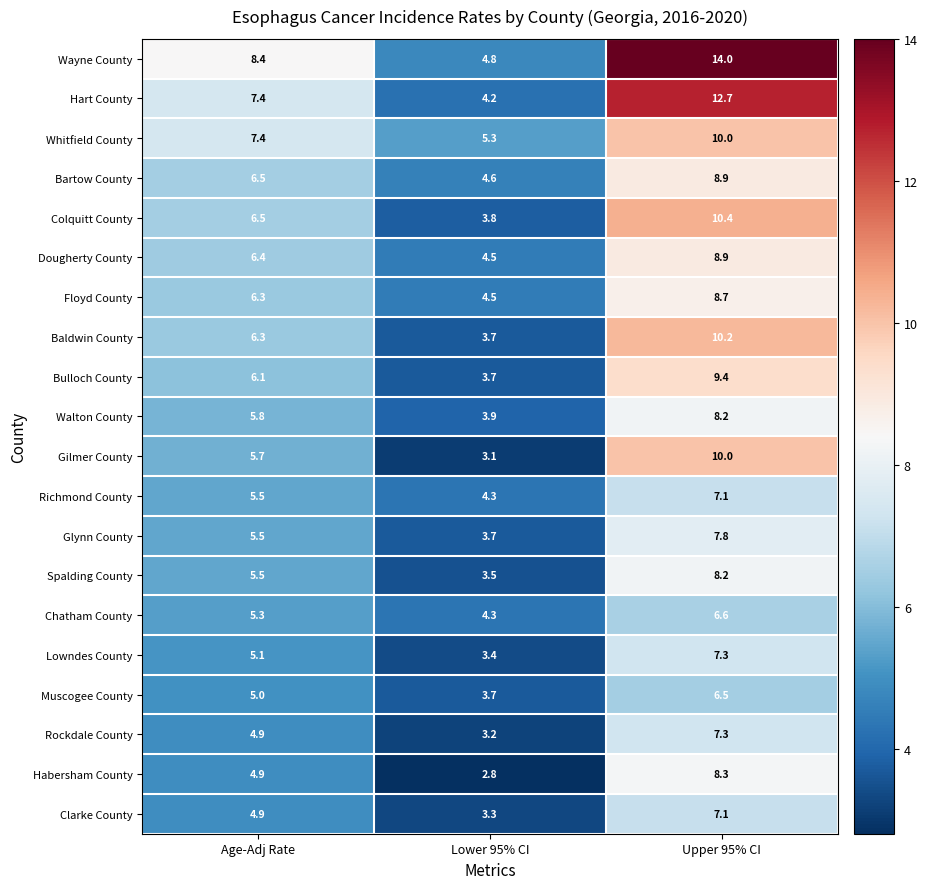

At which label does Gilmer County reach its peak?

Upper 95% CI